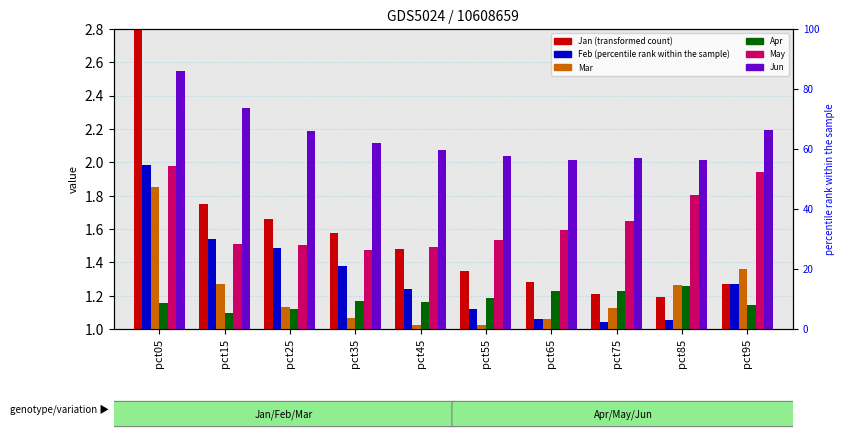

At which label does May reach its minimum?

pct35